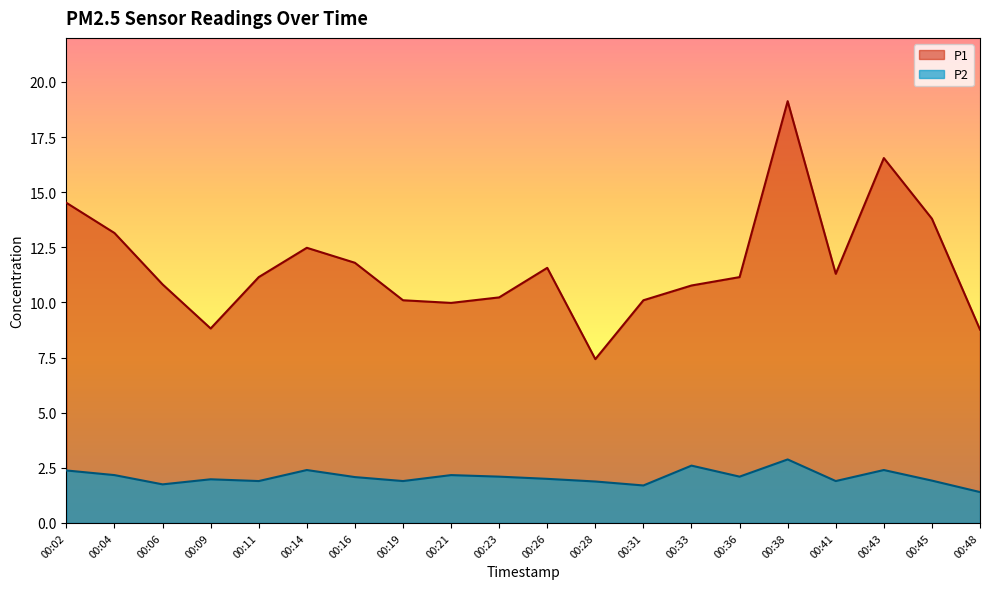

True or false: P1 and P2 cross at least once.

False